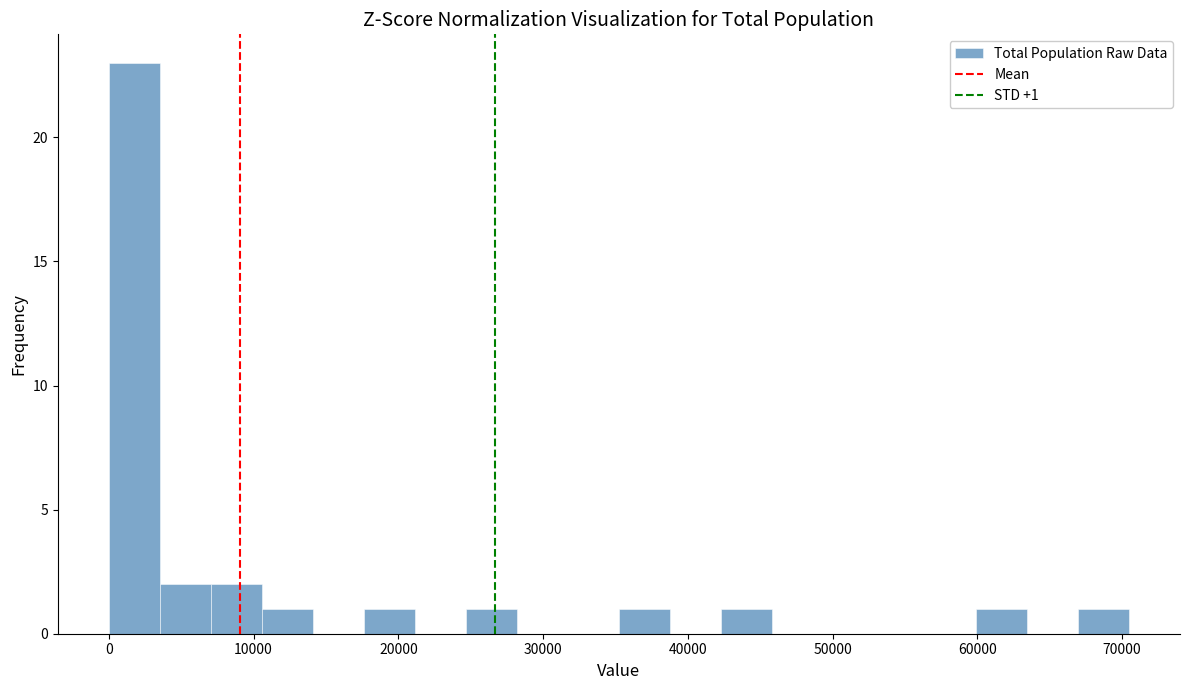

Around what value on the x-axis is the tallest bar? Give the approximate position of its centre, as read against the axis.

2000